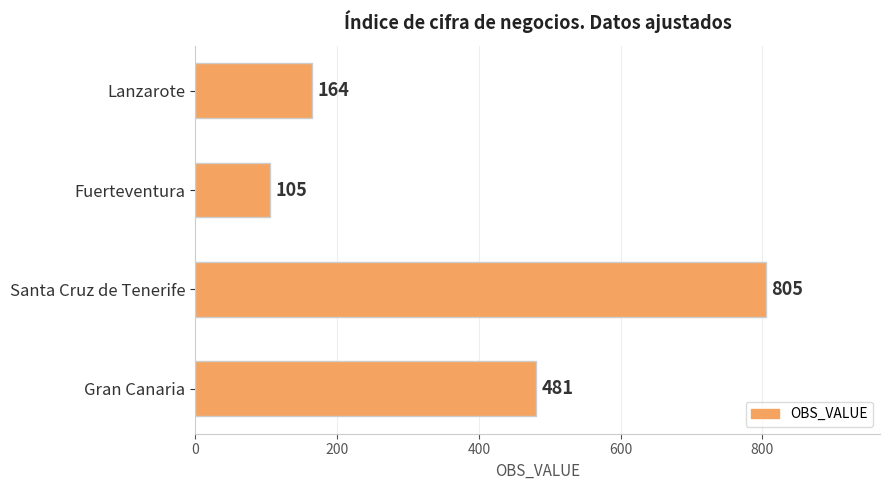

What is the approximate value at Lanzarote?

164